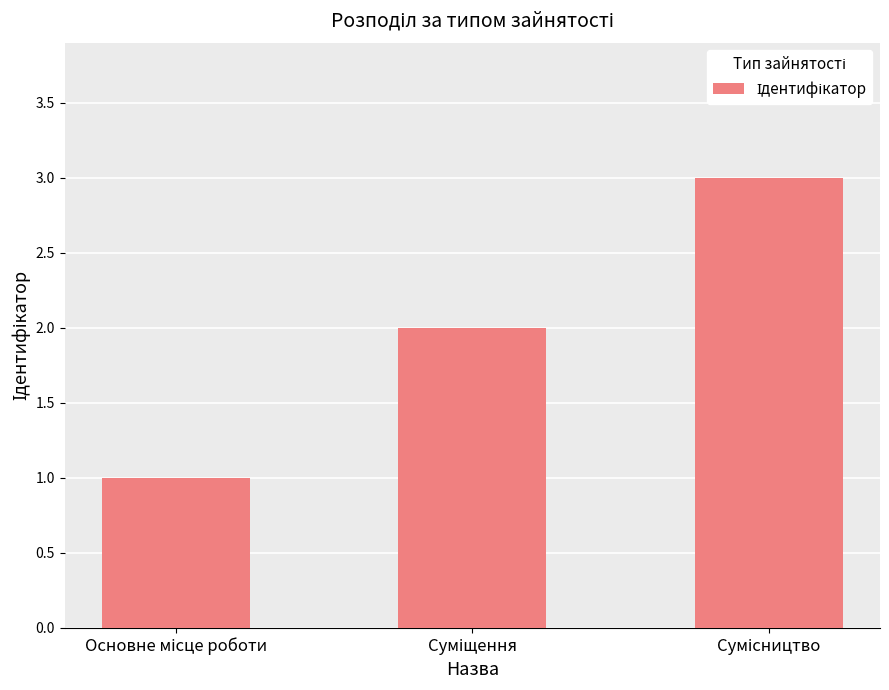

What is the sum of all values?

6